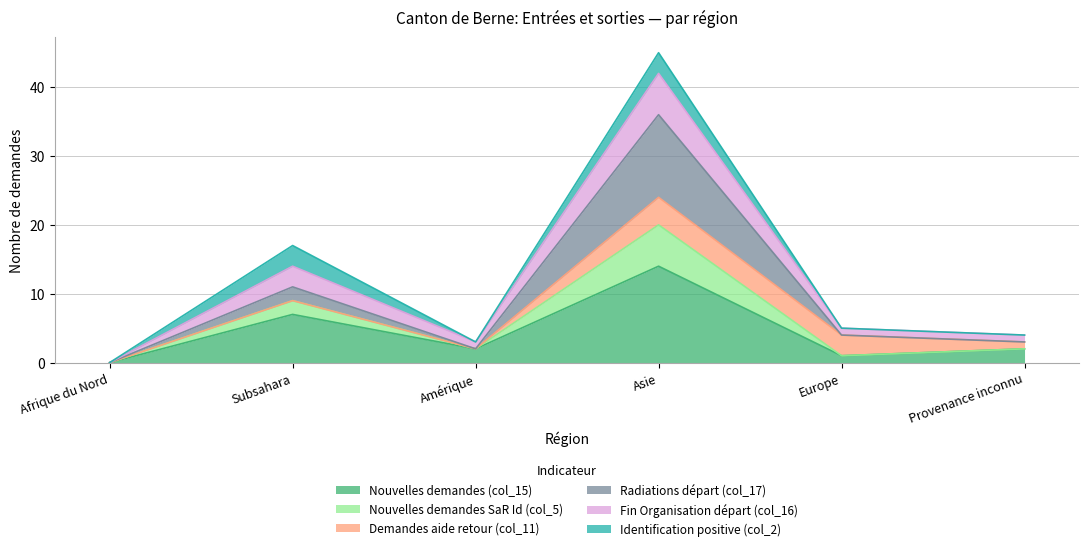

The Nouvelles demandes (col_15) series shows 14 at Asie. True or false?

True